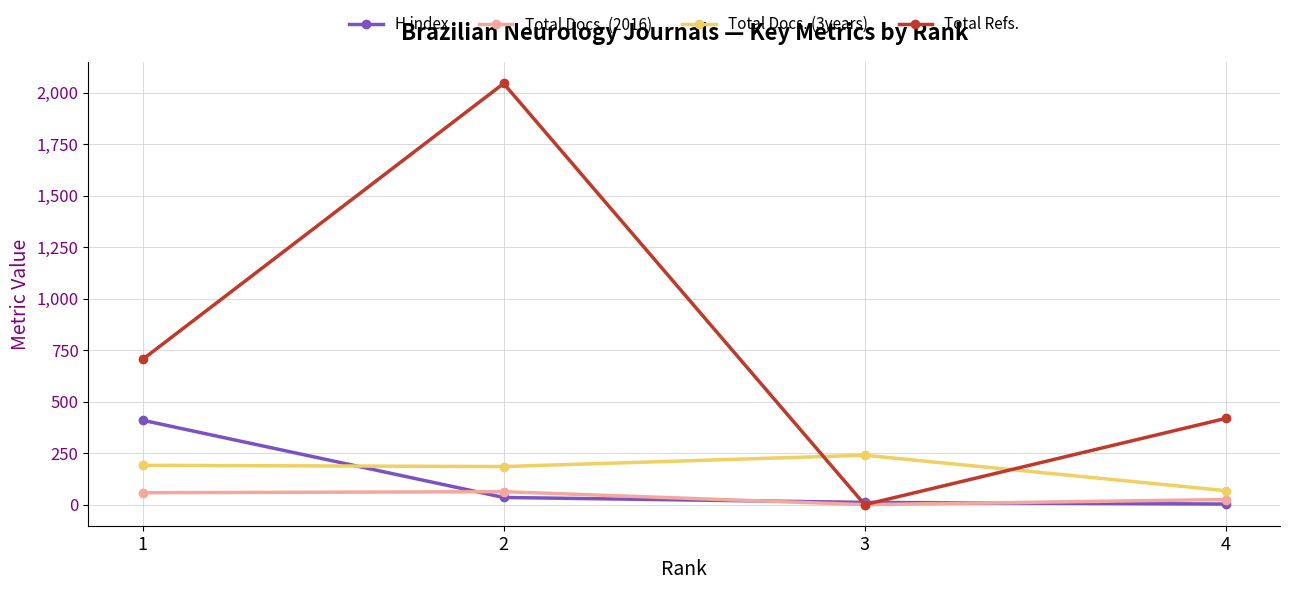

The value of Total Docs. (3years) at 2 is 185. True or false?

True